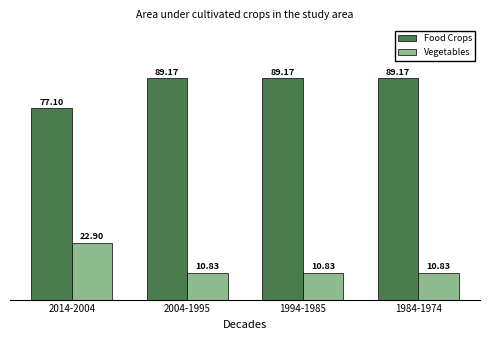

At how many categories does at least one series exceed 63?

4